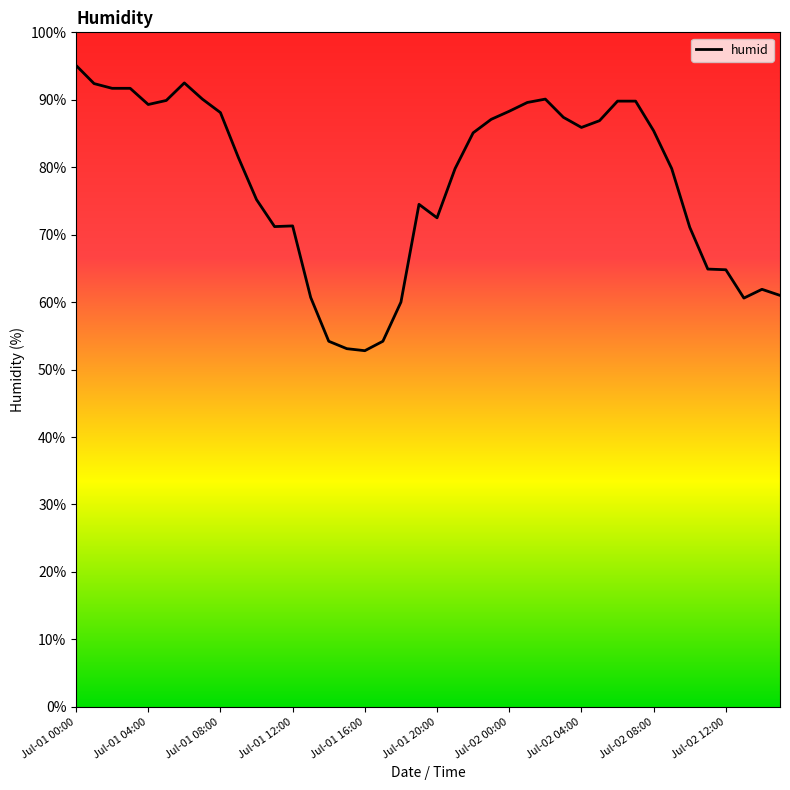

What is the smallest value displayed?

52.8